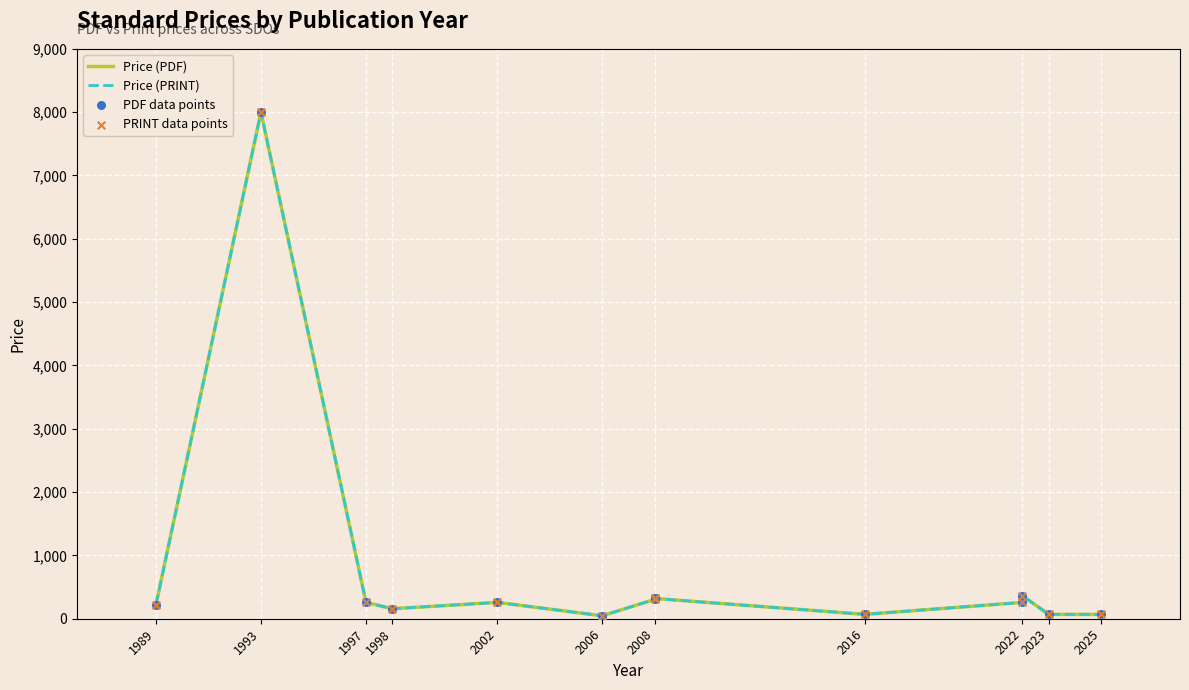

Which series contains the highest Y value?

Price (PDF)